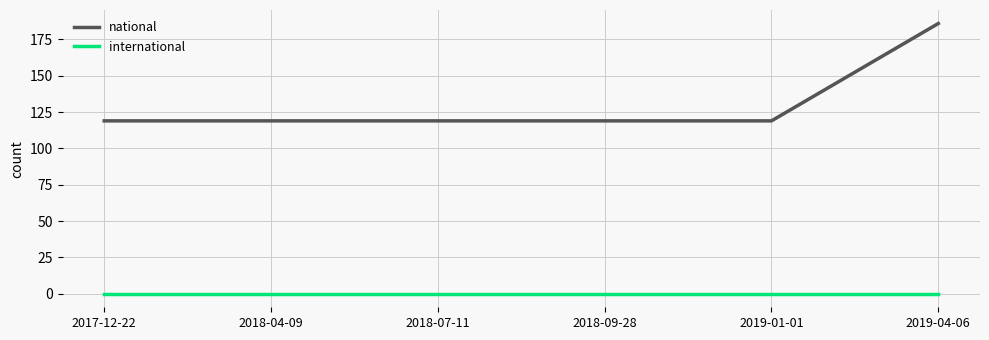

At 2018-07-11, list the series in order from smallest to largest.

international, national